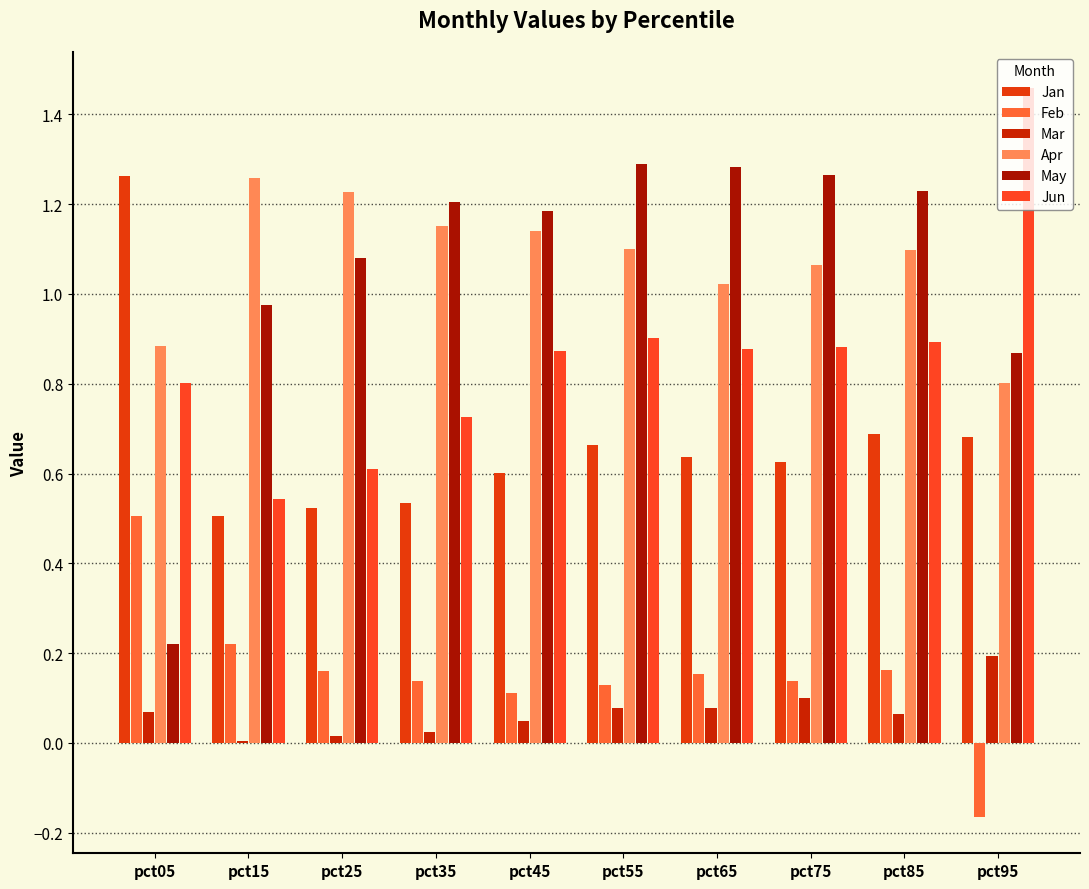

What is the sum of all May values?

10.6